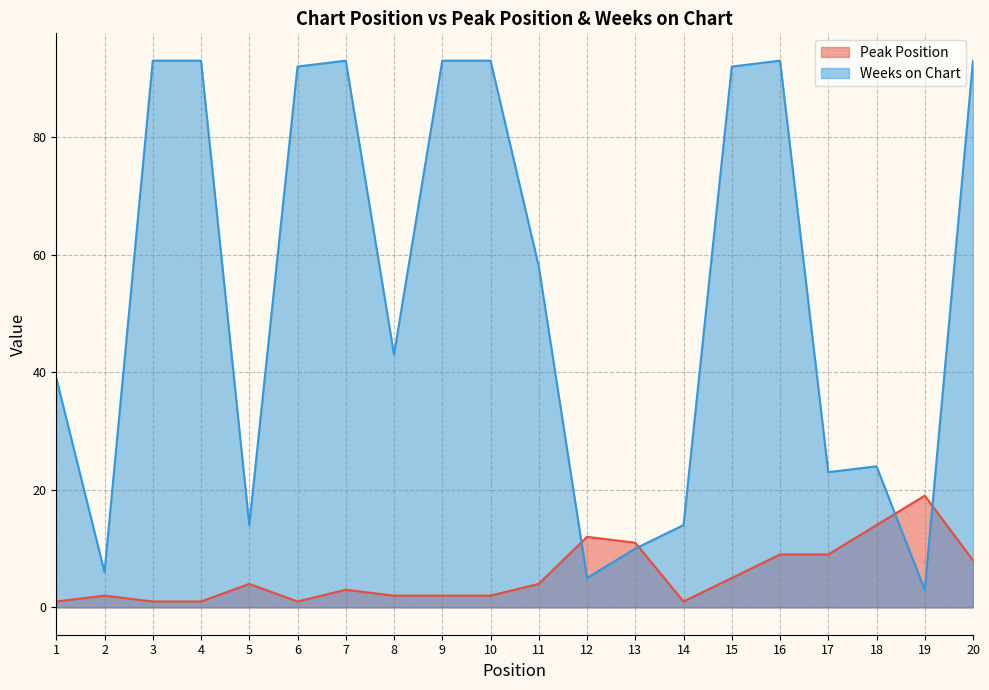

Where does the Weeks on Chart series first go above 58?

3